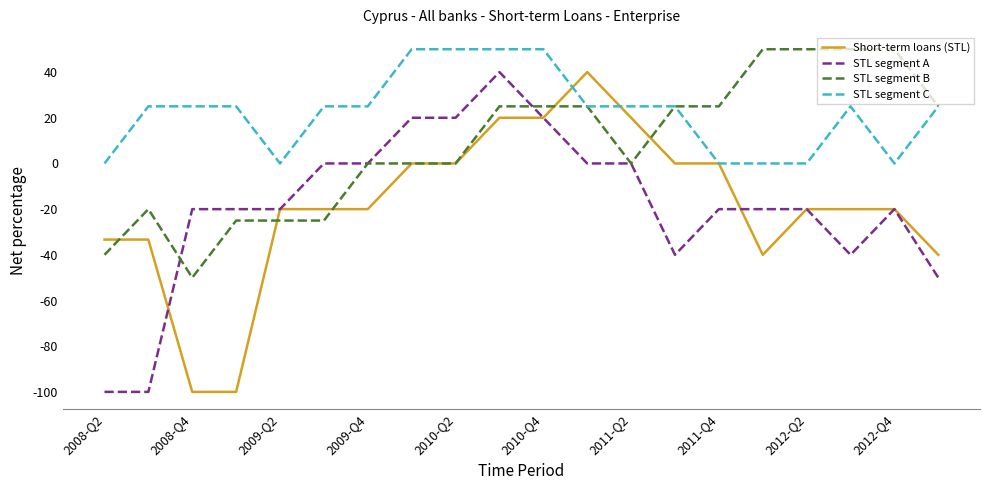

What is the maximum value shown in the chart?

50.0